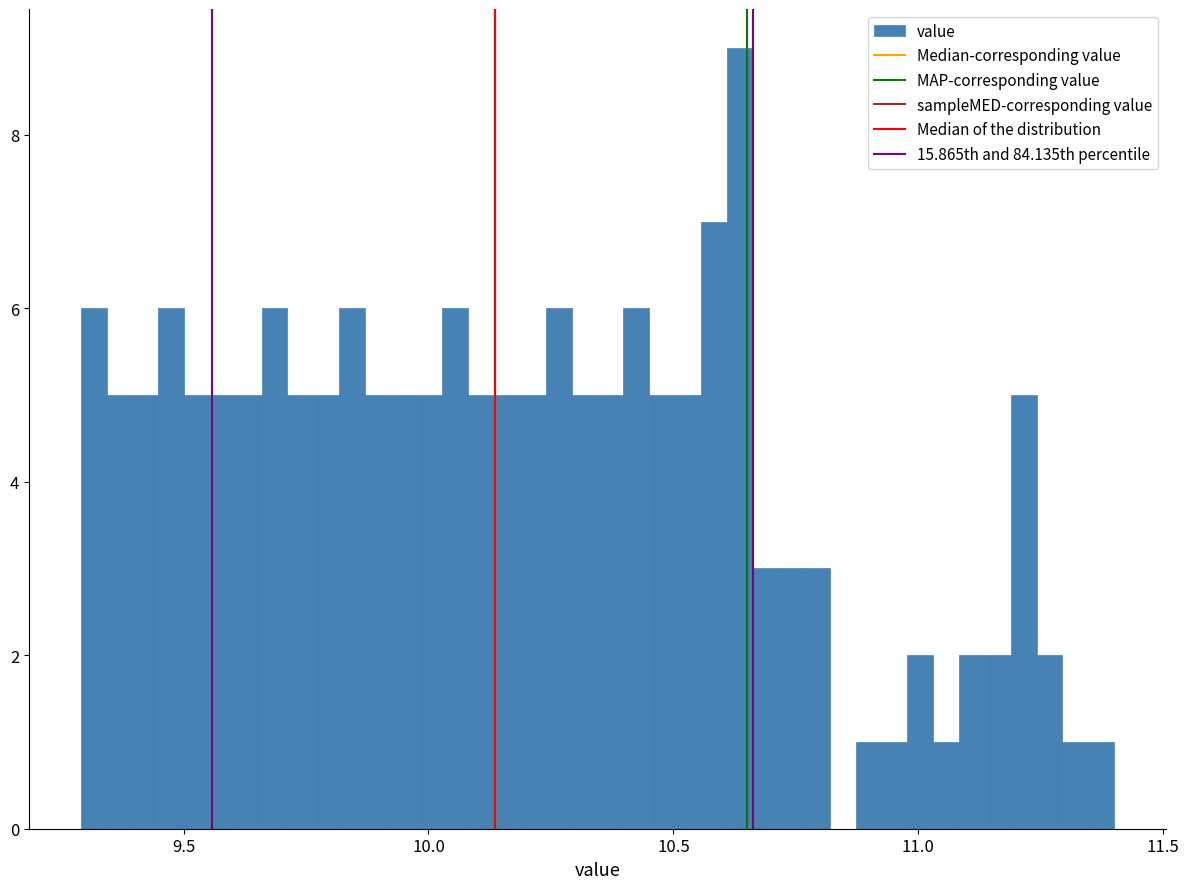

Around what value on the x-axis is the tallest bar? Give the approximate position of its centre, as read against the axis.

10.65